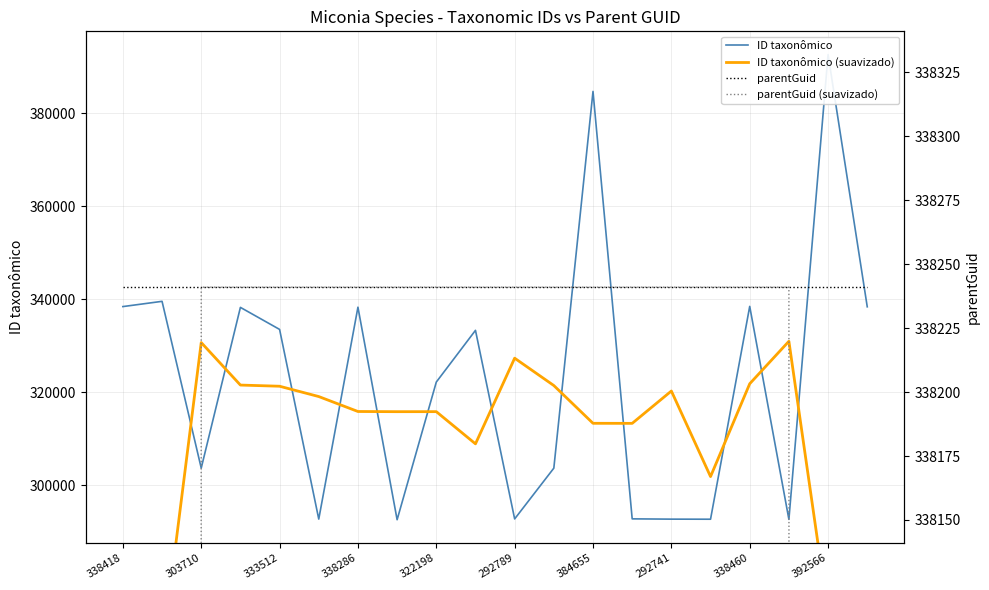

The value of parentGuid at 17 is 338241.0. True or false?

True